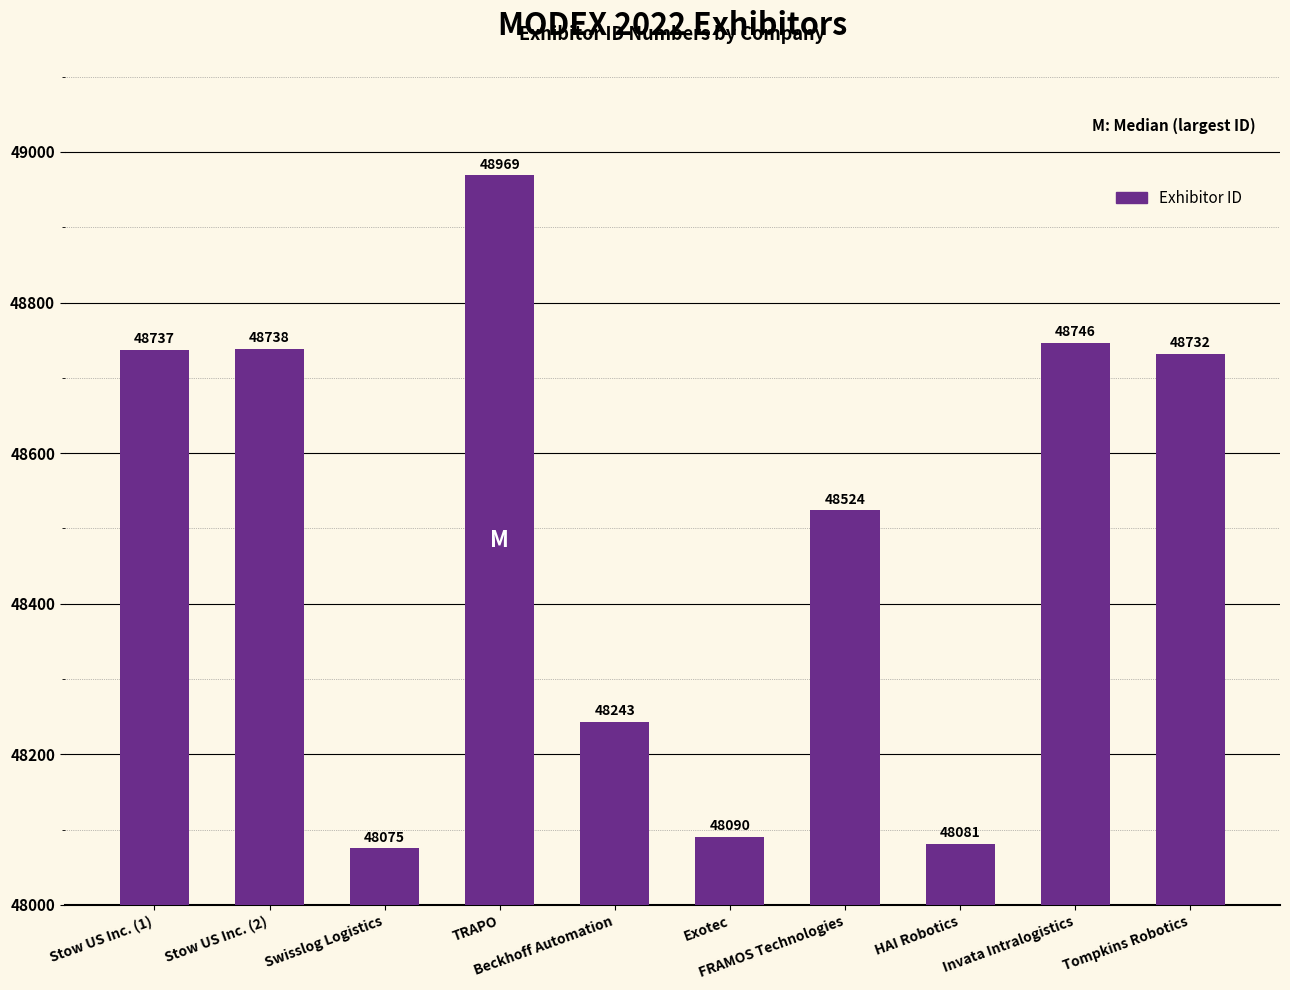

Does the chart contain any negative values?

No